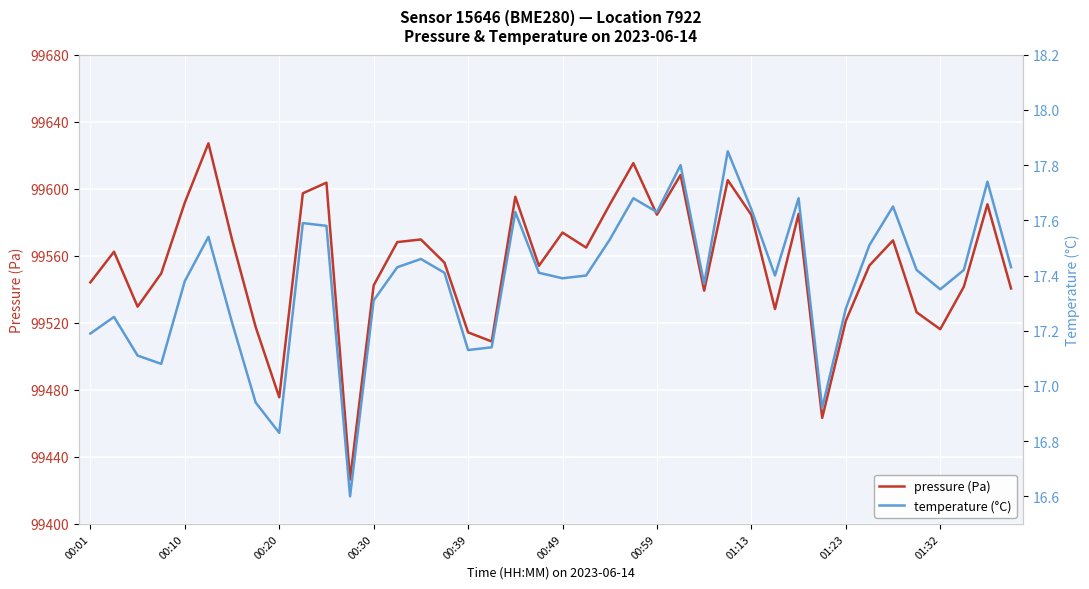

What is the minimum value for pressure (Pa)?

99426.5